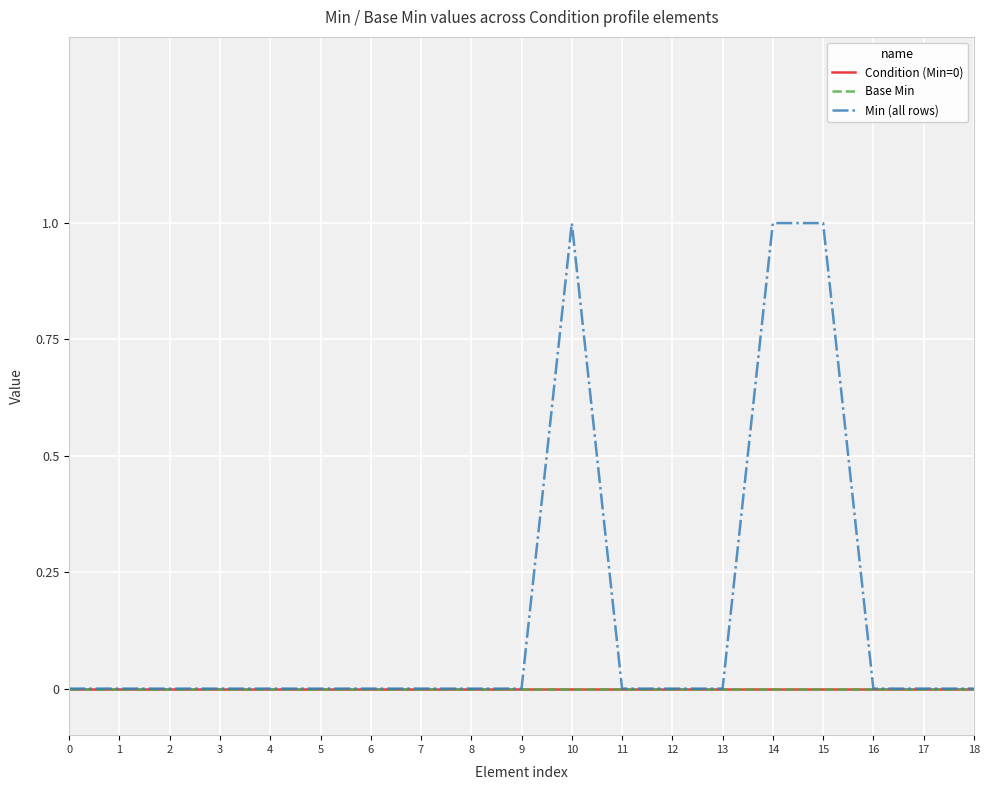

Which category has the highest value in the Min (all rows) series?

10